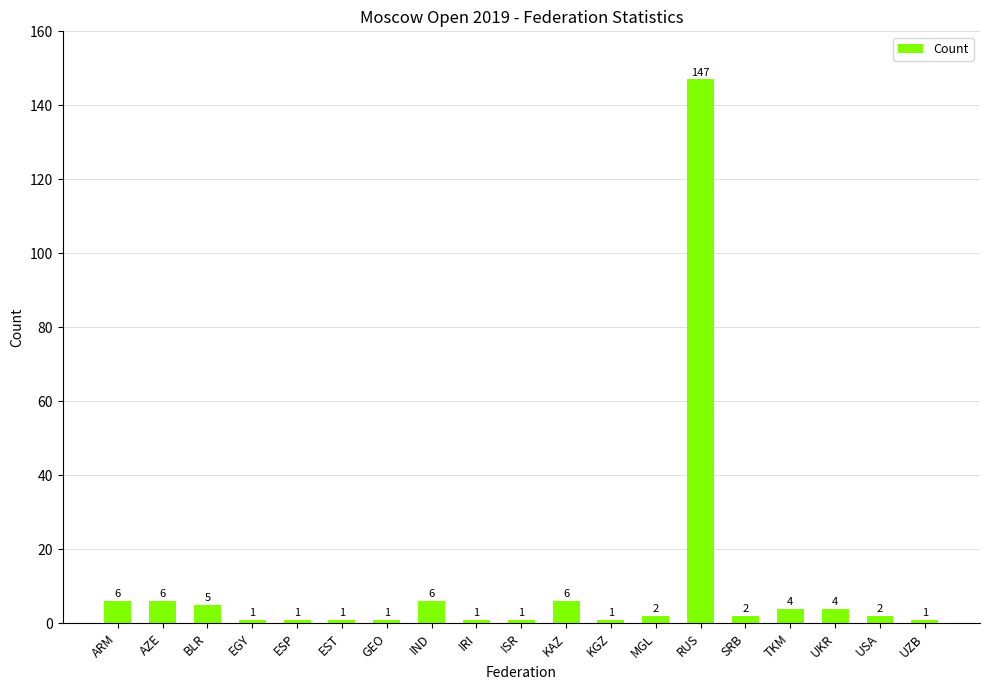

Reading left to right, extract all data points from this chart.

ARM=6	AZE=6	BLR=5	EGY=1	ESP=1	EST=1	GEO=1	IND=6	IRI=1	ISR=1	KAZ=6	KGZ=1	MGL=2	RUS=147	SRB=2	TKM=4	UKR=4	USA=2	UZB=1